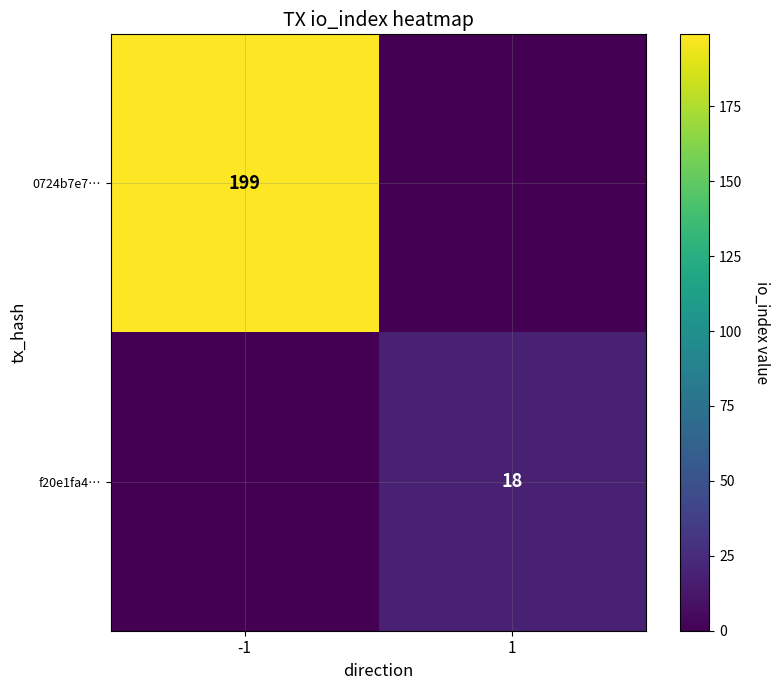

True or false: f20e1fa4… has a value of 18 at 1.

True